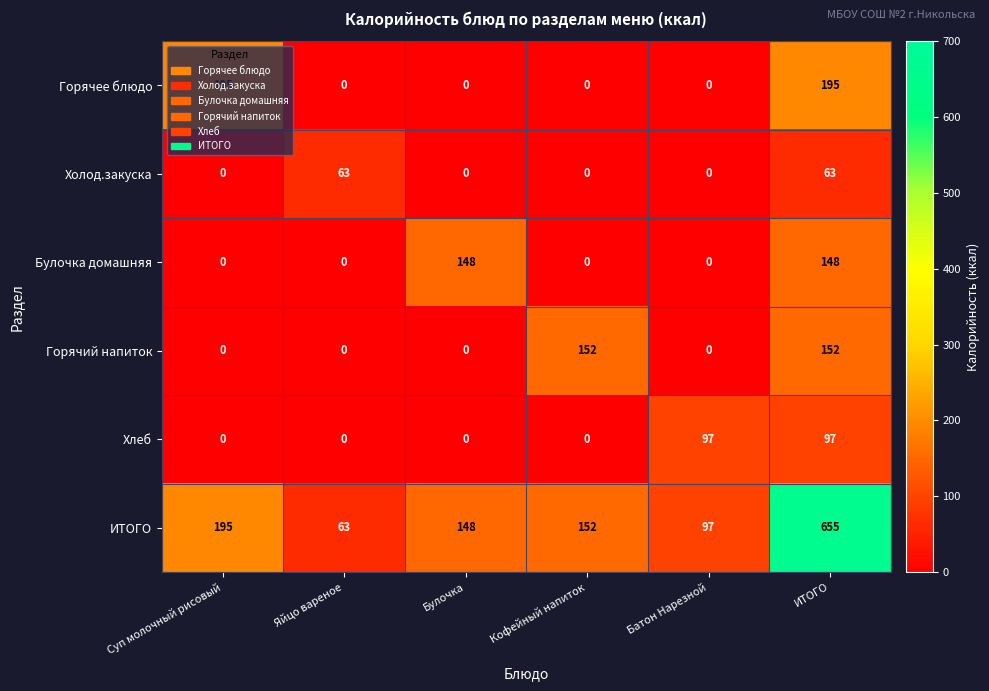

What is the difference between the Горячее блюдо values at ИТОГО and Батон Нарезной?

195